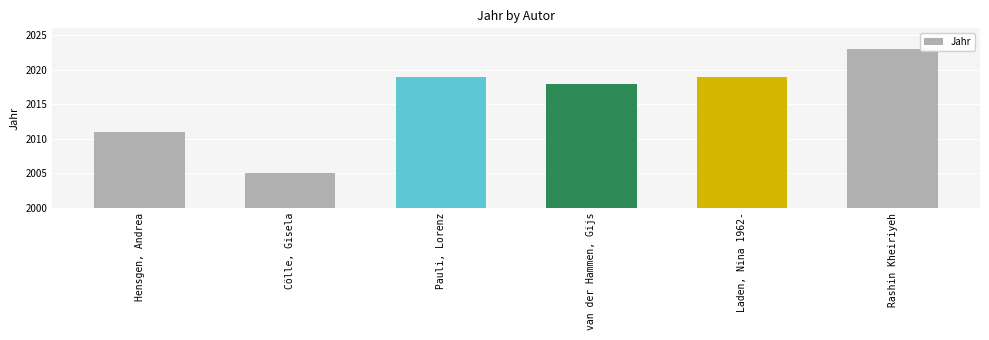

The value at Pauli, Lorenz is 1401. True or false?

False